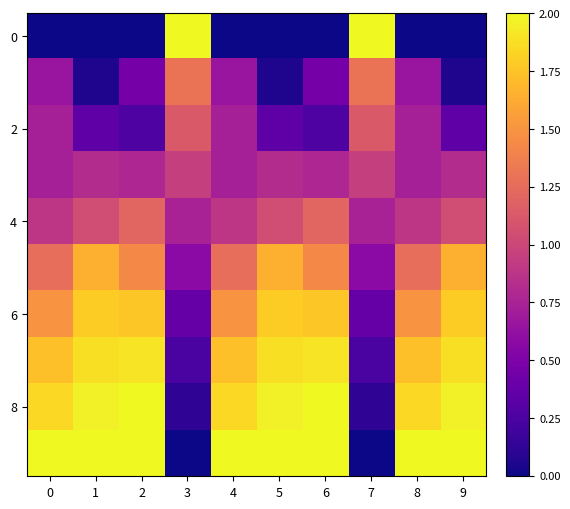

Which label corresponds to the largest value in the chart?

3